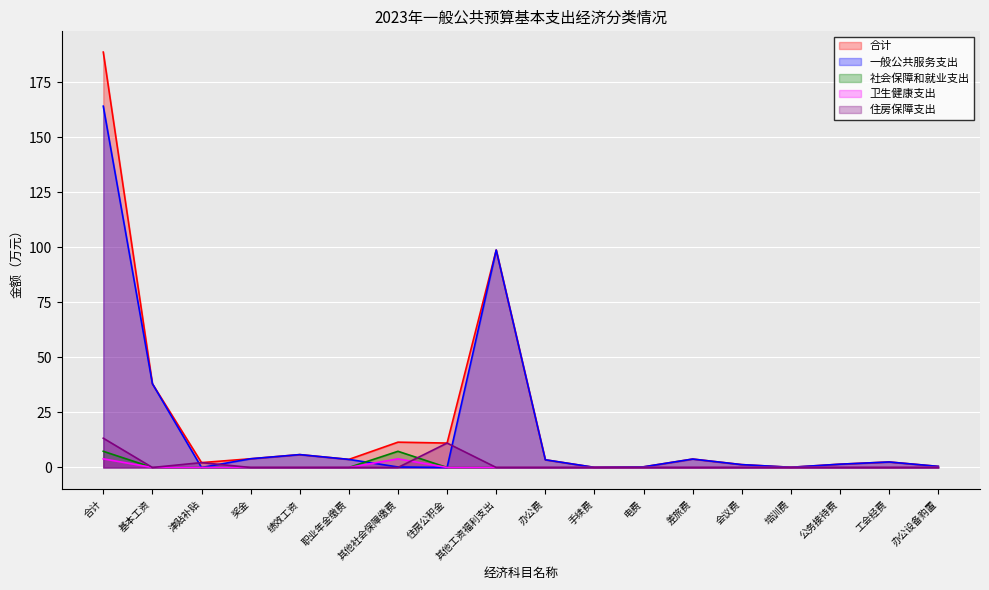

What is the difference between the highest and lowest values at 合计?

184.8